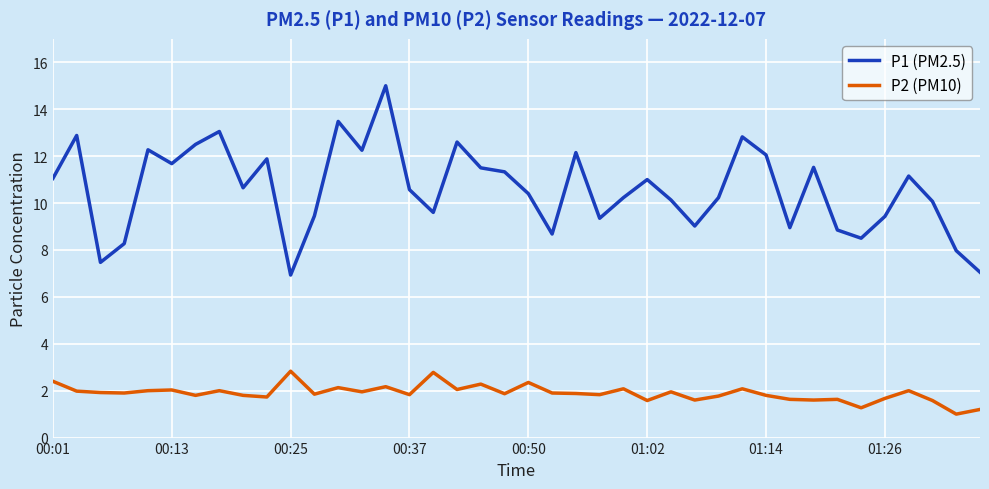

What is the difference between the maximum and minimum values in the P2 (PM10) series?

1.8